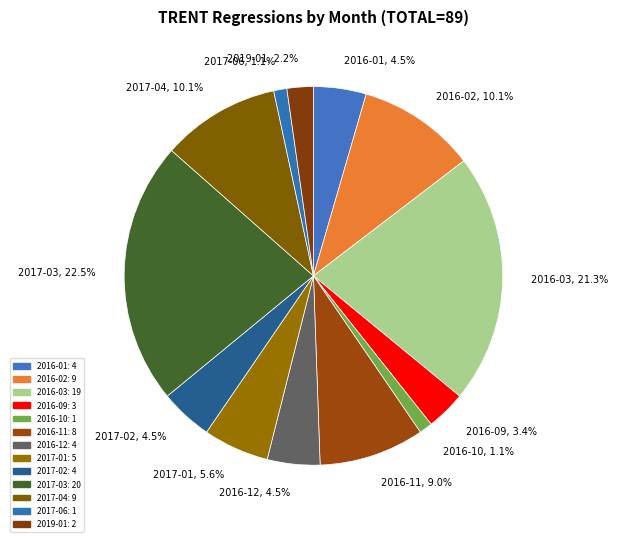

Between 2019-01 and 2016-09, which is larger?

2016-09